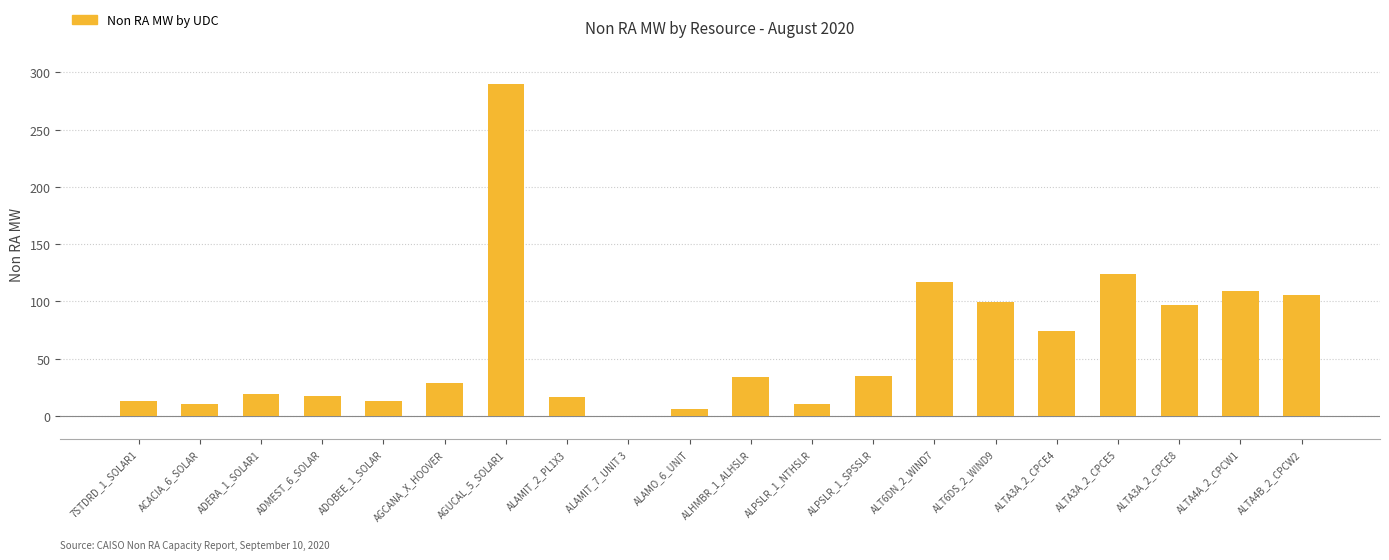

At which label is the value closest to 144?

ALTA3A_2_CPCE5